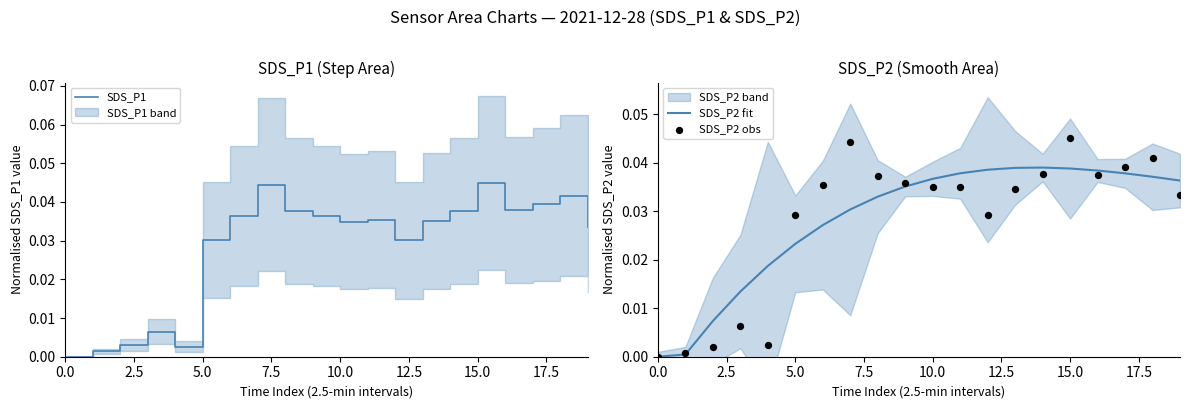

At which category is the sum across all series the highest?

15